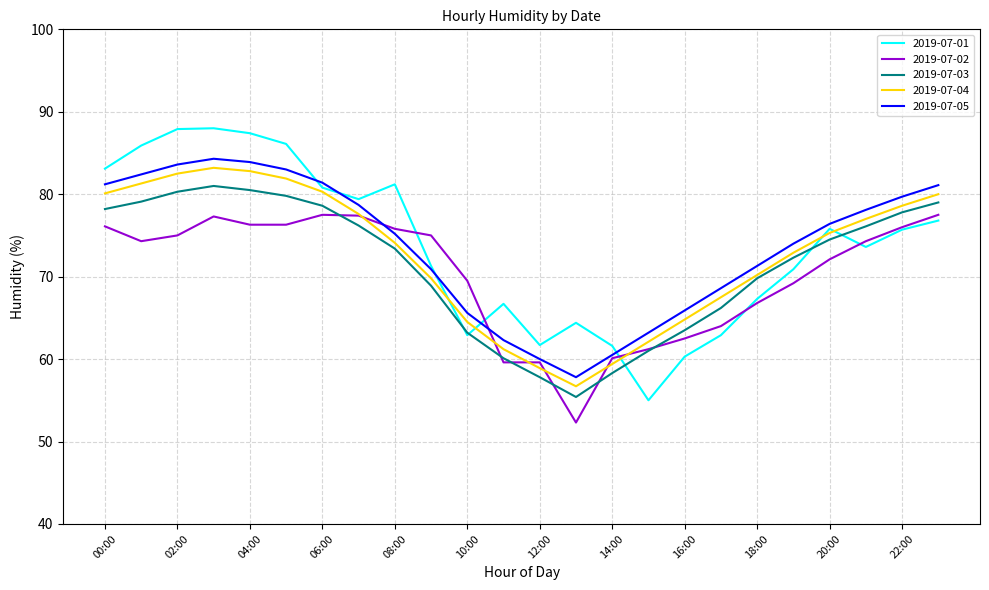

What is the highest value of the 2019-07-05 series?

84.3